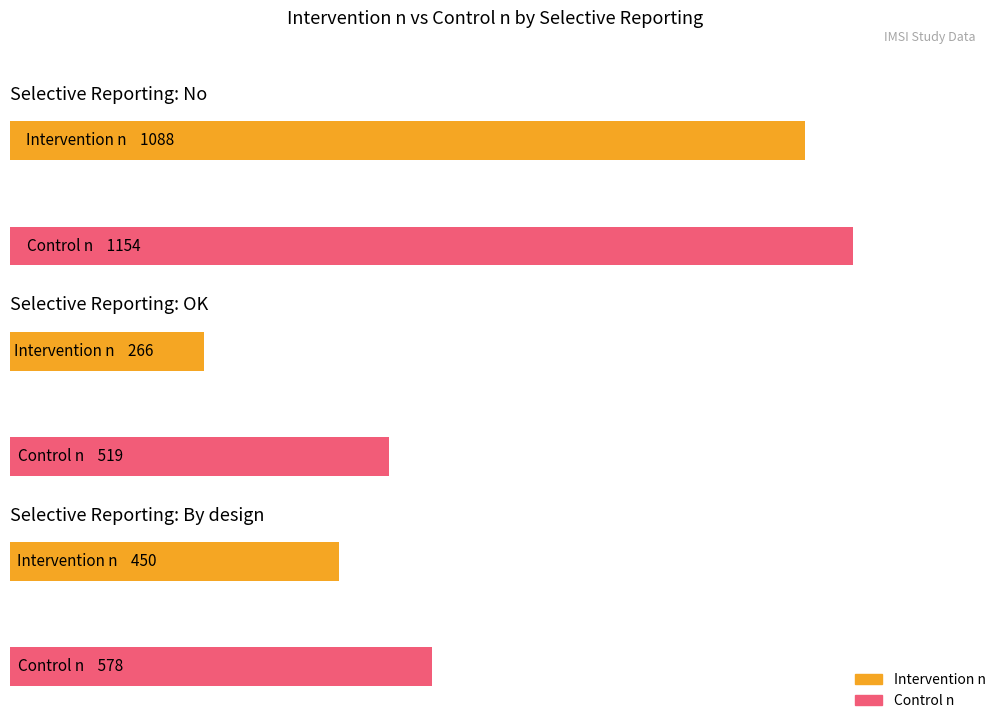

True or false: Control n has a value of 332 at Antinori 2008.

False